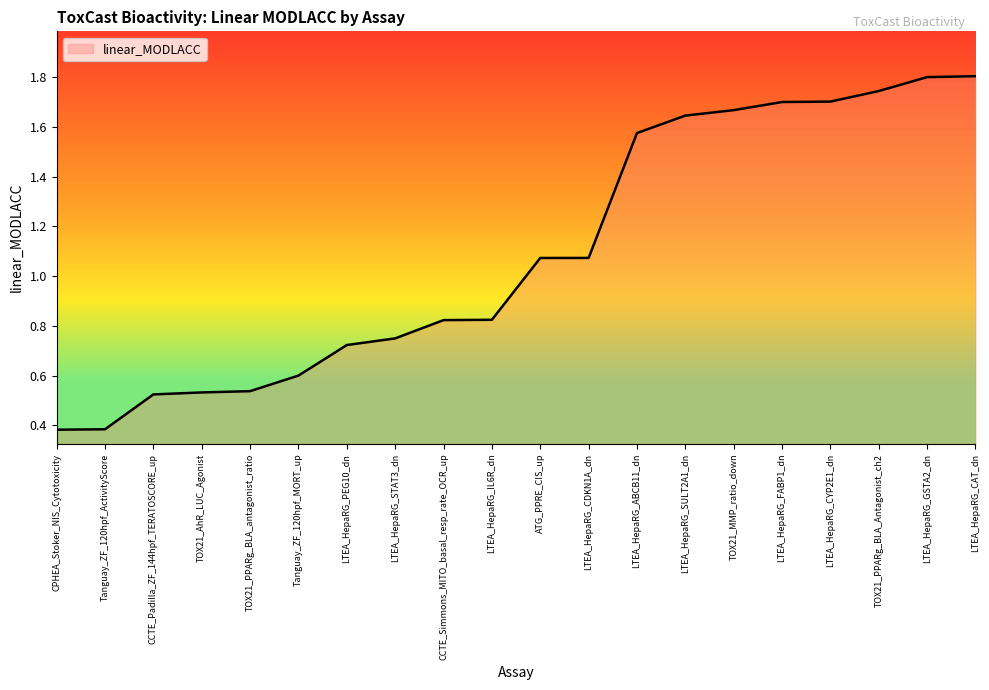

What is the maximum value shown in the chart?

1.8